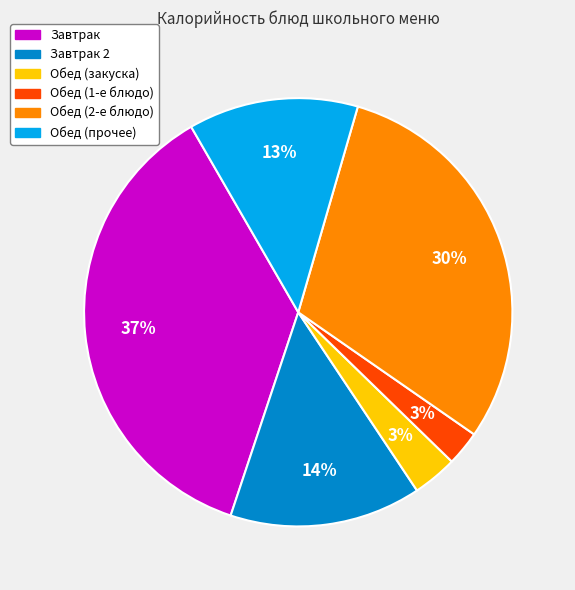

Which slice is the largest?

Завтрак